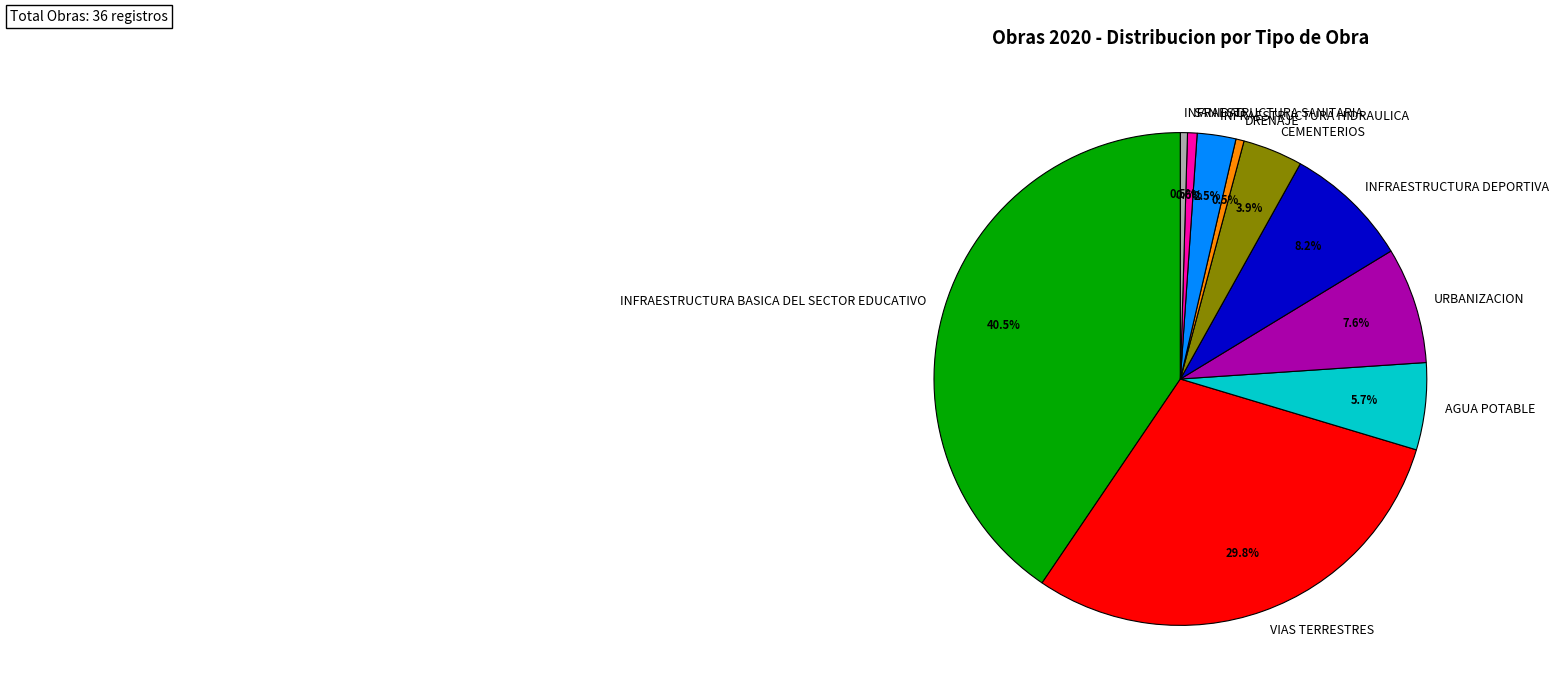

To the nearest percent, what percentage of the pie is URBANIZACION?

8%